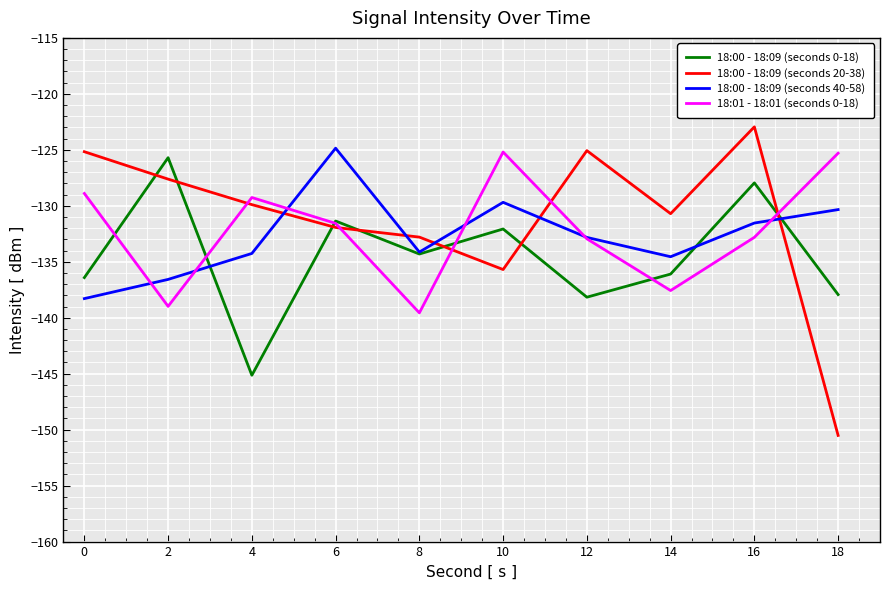

What is the sum of the 18:00 - 18:09 (seconds 0-18) values at 4 and 14?

-281.2